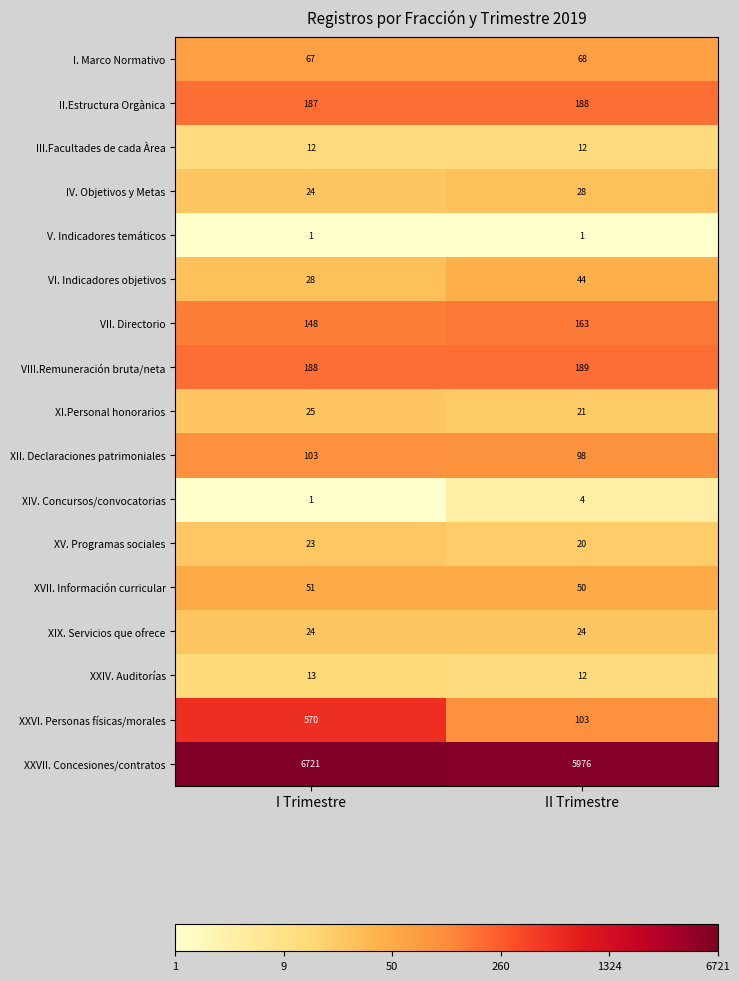

What is the minimum value shown in the chart?

1